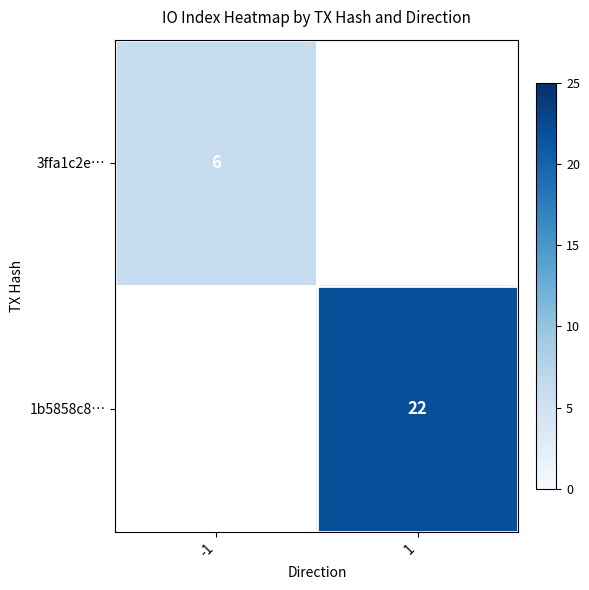

Is the value of 3ffa1c2e… at -1 greater than the value of 1b5858c8… at 1?

No